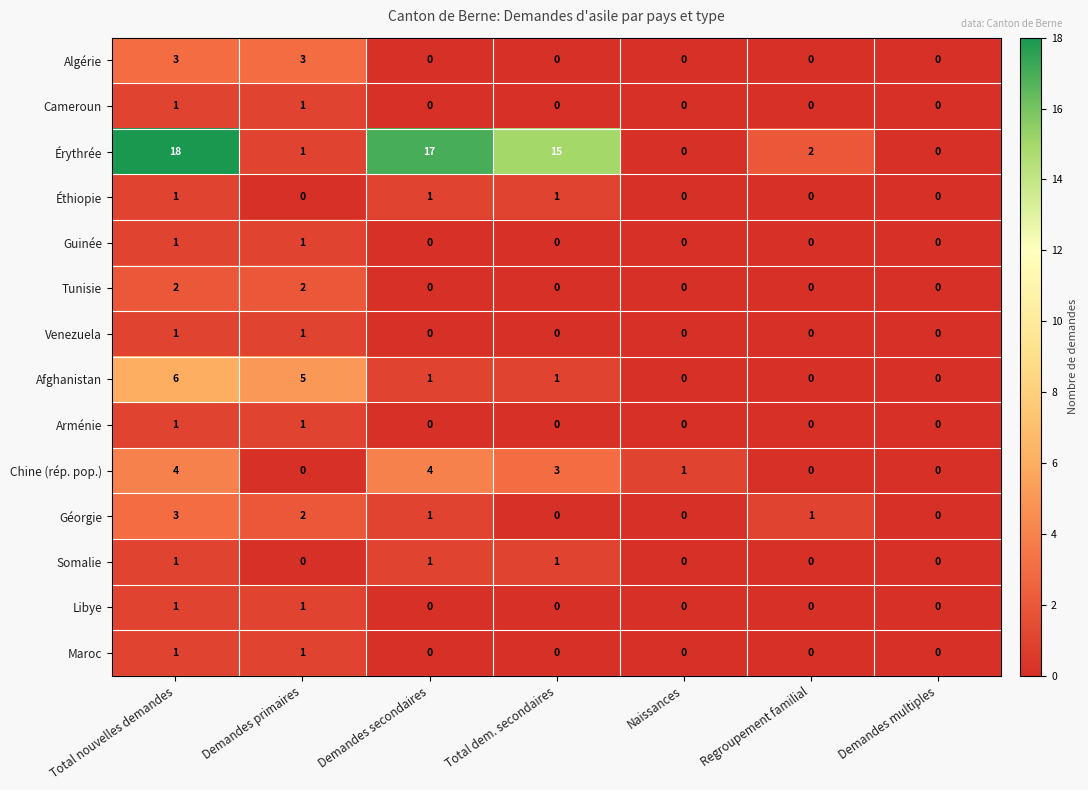

What is the difference between the Chine (rép. pop.) values at Total dem. secondaires and Demandes multiples?

3